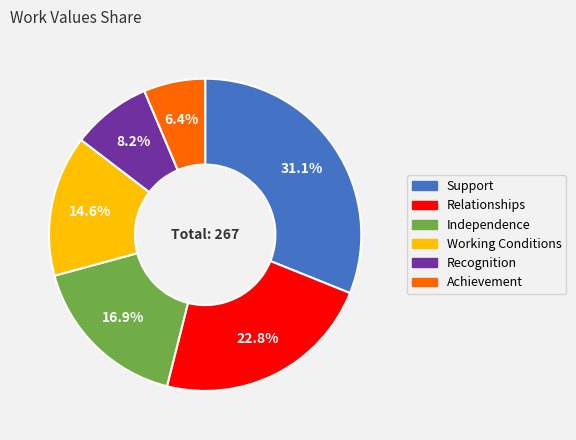

Does Independence account for over 50% of the chart?

No